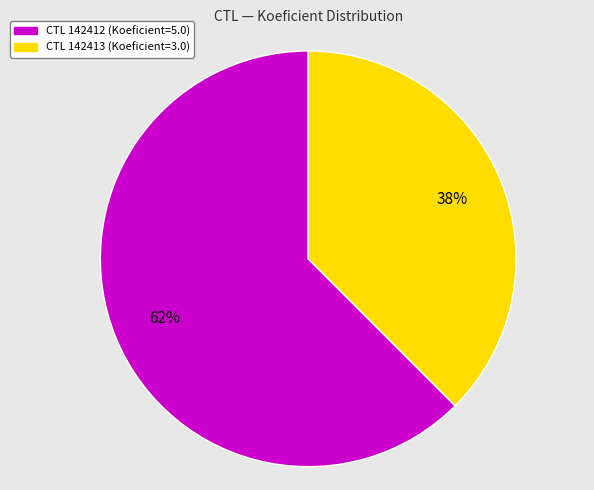

Does any single category account for the majority?

Yes